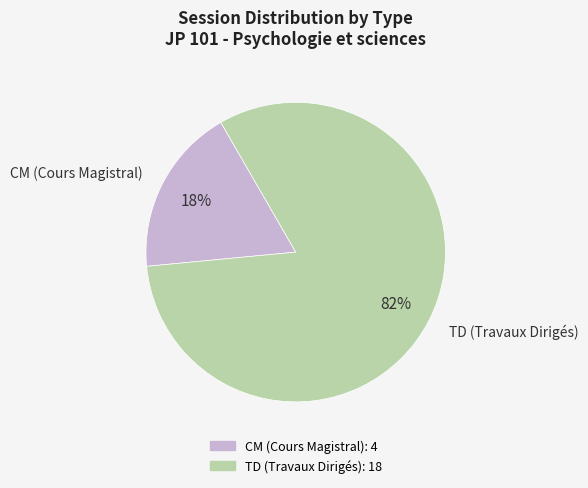

To the nearest percent, what is the difference between the largest and smallest slice percentages?

64%